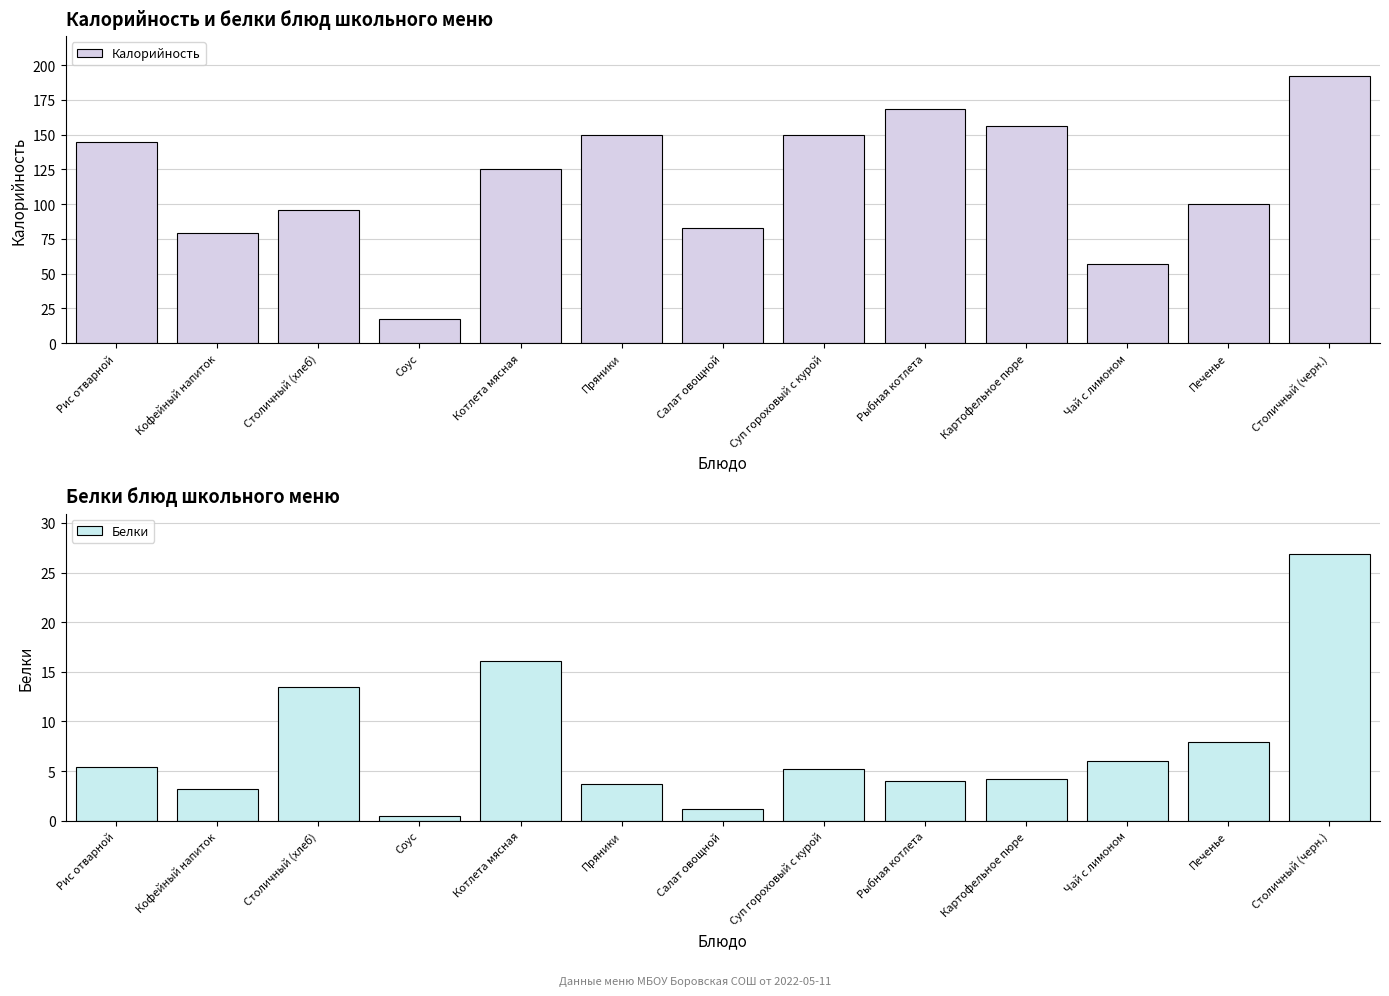

What is the difference between the highest and lowest values at Кофейный напиток?

75.8